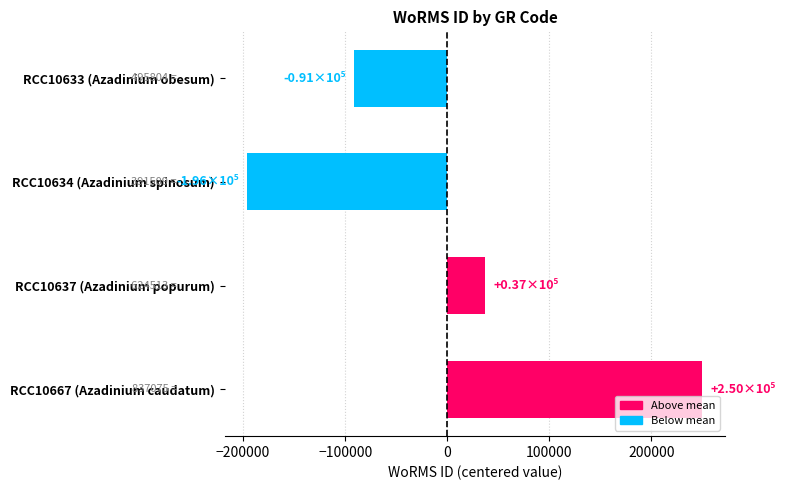

Does the chart contain stacked bars?

No